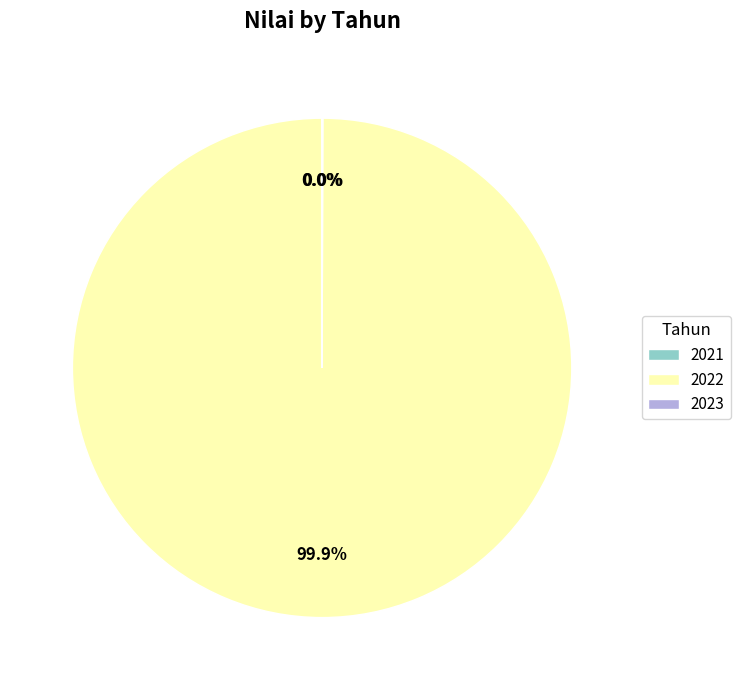

What is the largest slice in the pie chart?

2022